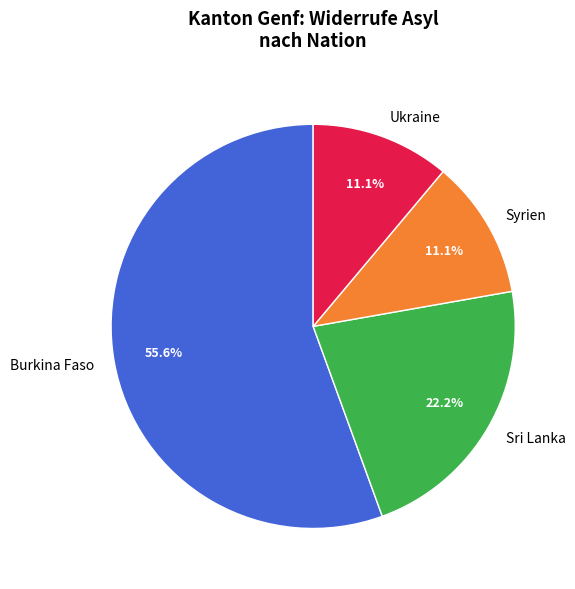

Which slice is the largest?

Burkina Faso